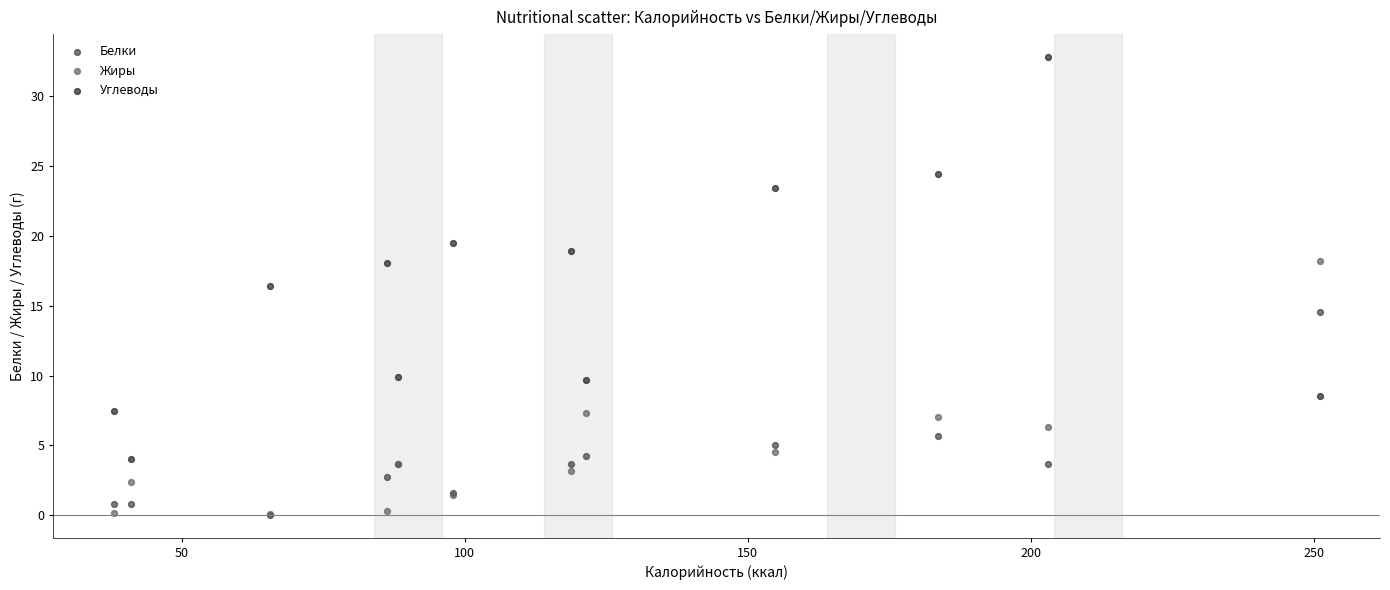

Across all series, what Y value is closest to 16?

16.4